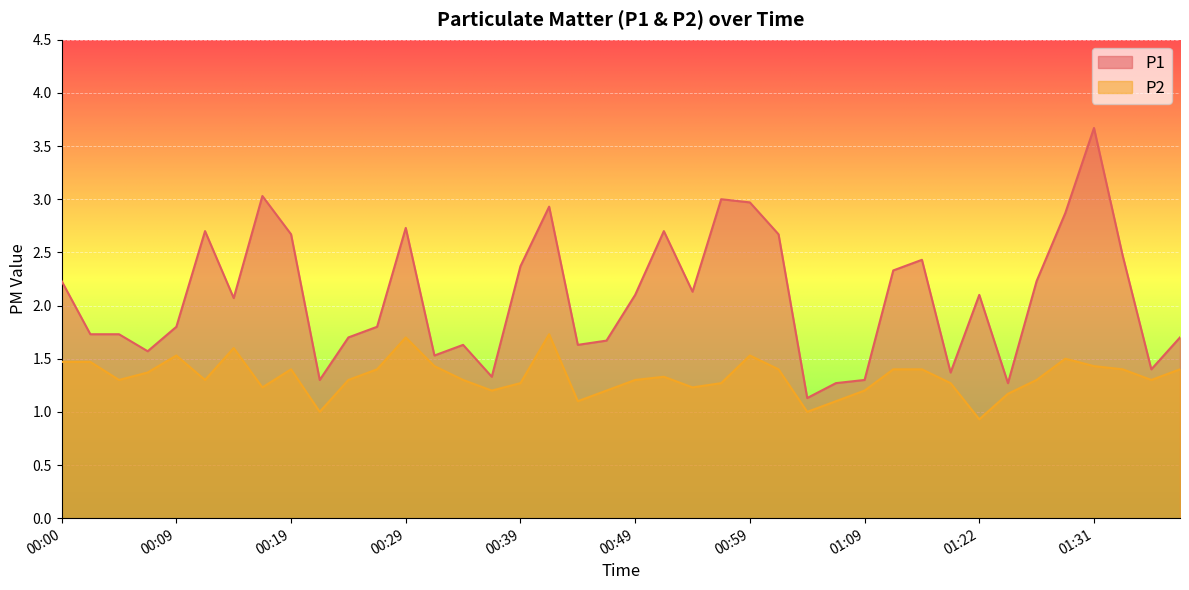

True or false: P1 and P2 intersect in this chart.

False